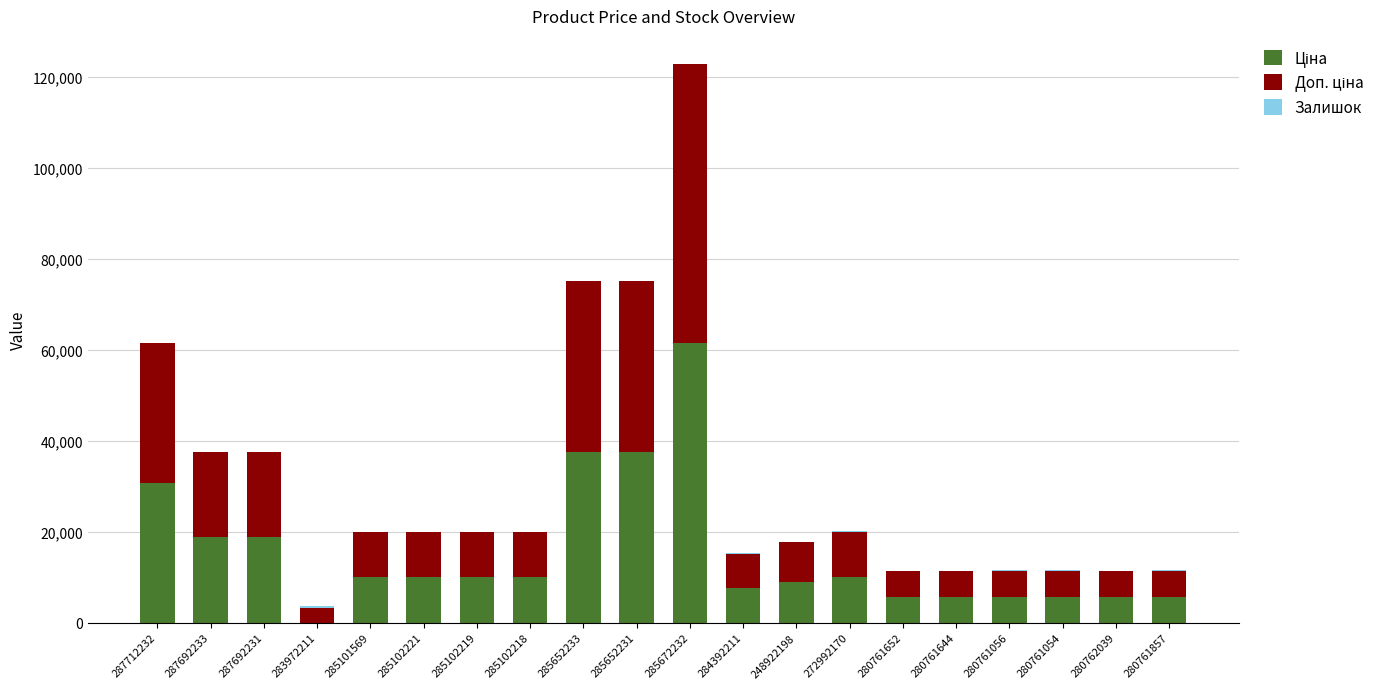

At which category is the sum across all series the highest?

285672232